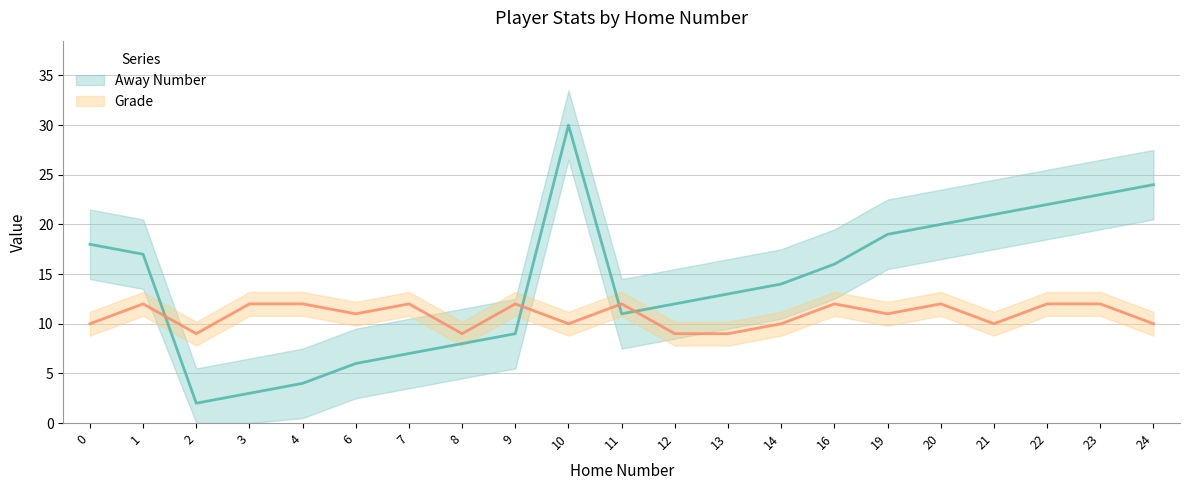

Reading left to right, transcribe all the data shown in this chart.

Away Number (center): 18	17	2	3	4	6	7	8	9	30	11	12	13	14	16	19	20	21	22	23	24
Grade (center): 10	12	9	12	12	11	12	9	12	10	12	9	9	10	12	11	12	10	12	12	10